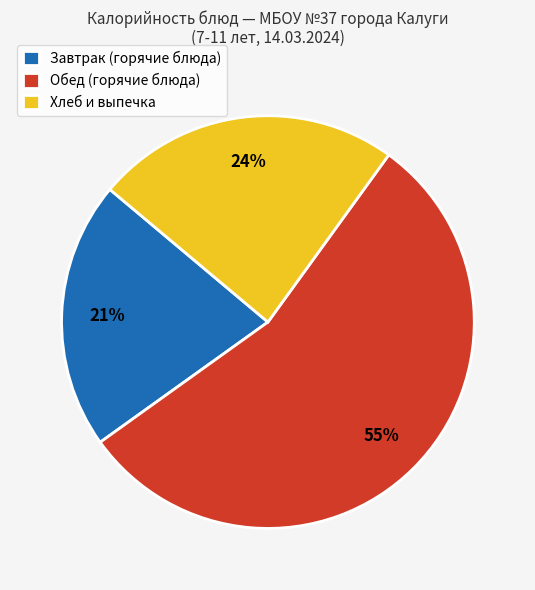

Rank the categories by value from lowest to highest.

Завтрак (горячие блюда), Хлеб и выпечка, Обед (горячие блюда)